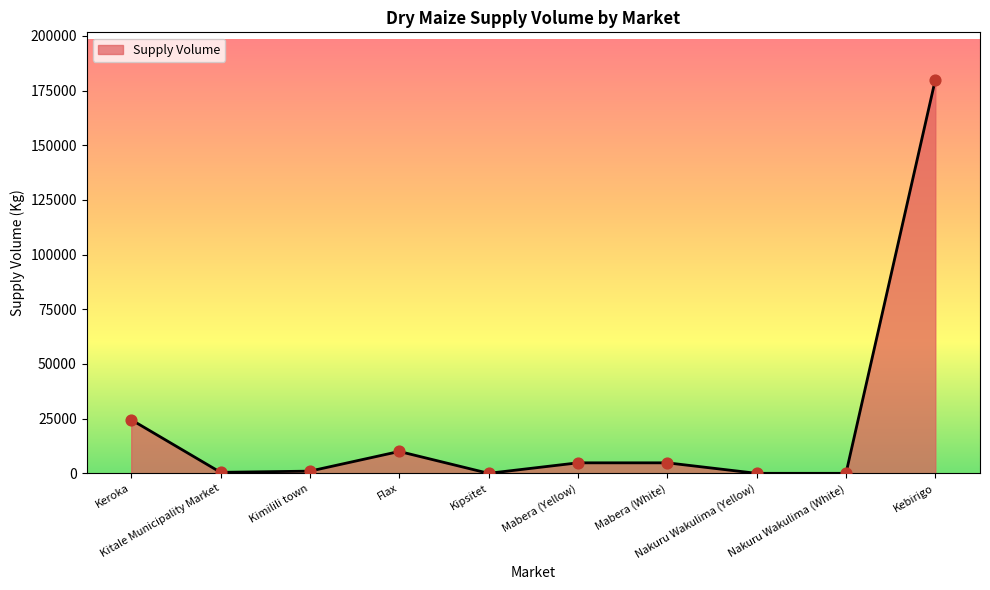

What is the change in value from Kitale Municipality Market to Kipsitet?

-450